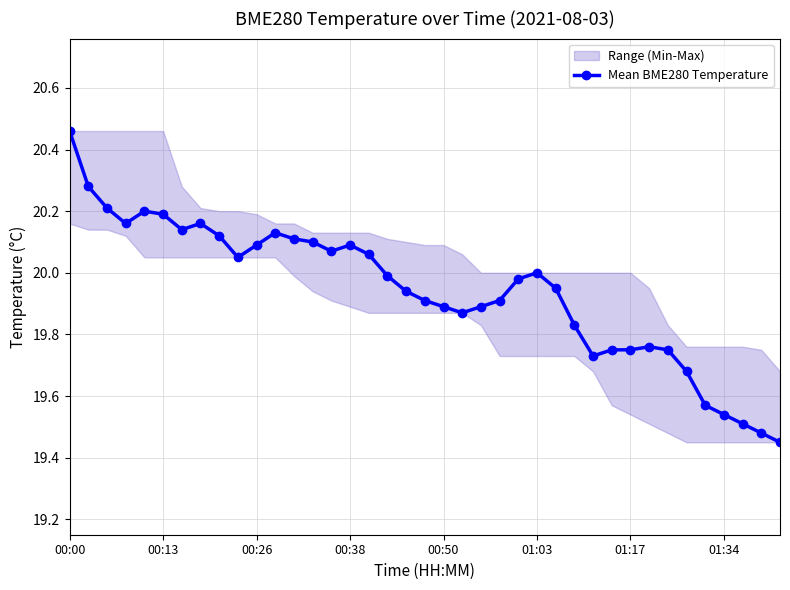

Reading left to right, list all the values displayed in this chart.

20.5	20.3	20.2	20.2	20.2	20.2	20.1	20.2	20.1	20.1	20.1	20.1	20.1	20.1	20.1	20.1	20.1	20.0	19.9	19.9	19.9	19.9	19.9	19.9	20.0	20.0	19.9	19.8	19.7	19.8	19.8	19.8	19.8	19.7	19.6	19.5	19.5	19.5	19.4